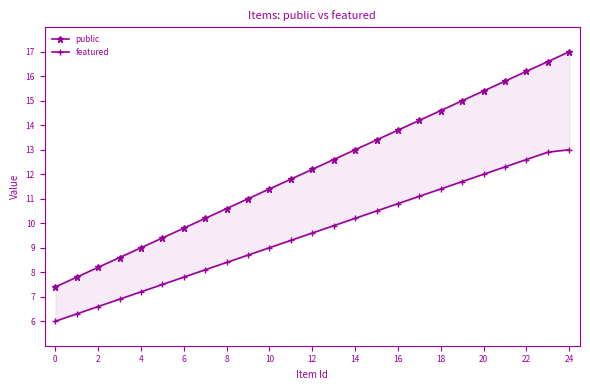

Is it true that featured equals 3.0 at 2?

False